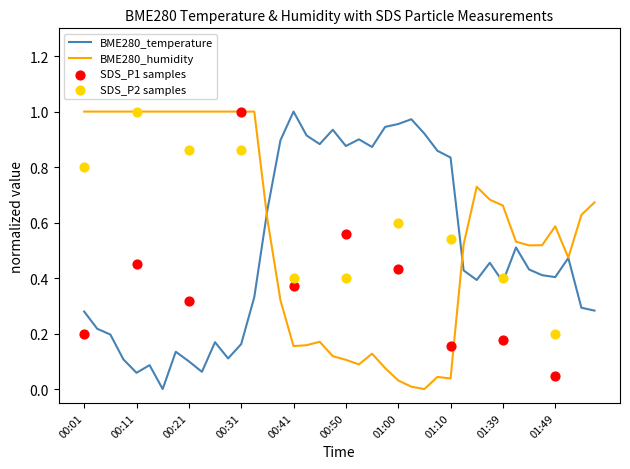

At how many categories does at least one series exceed 0?

40